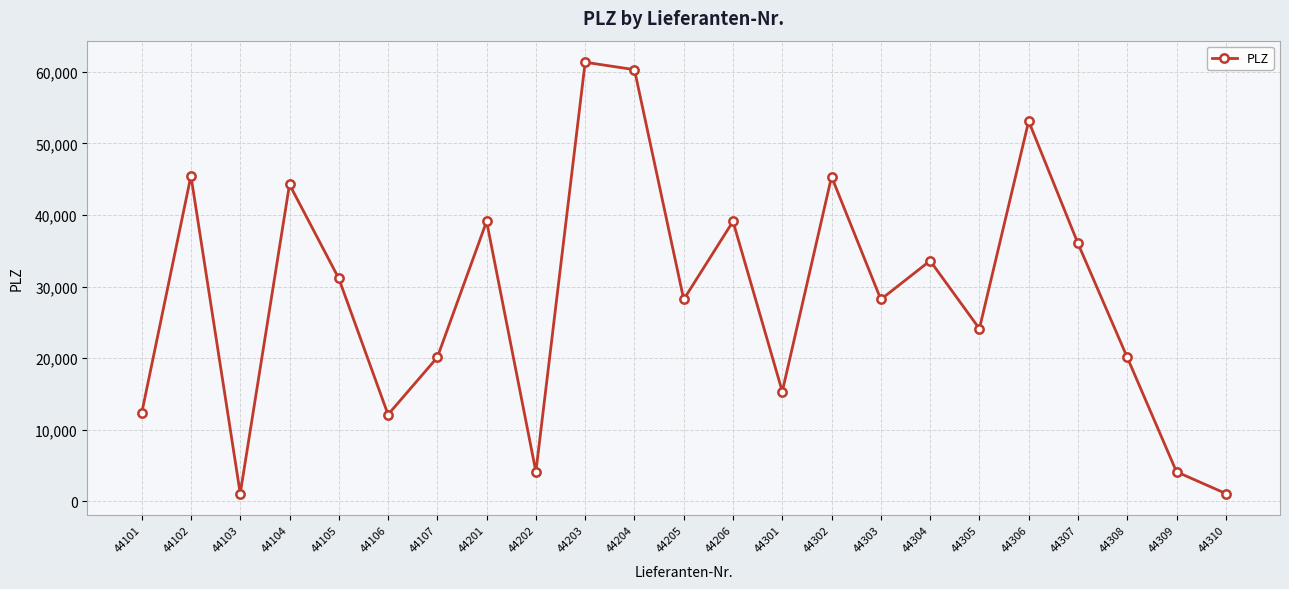

What is the value of the 14th point from the left?

15320